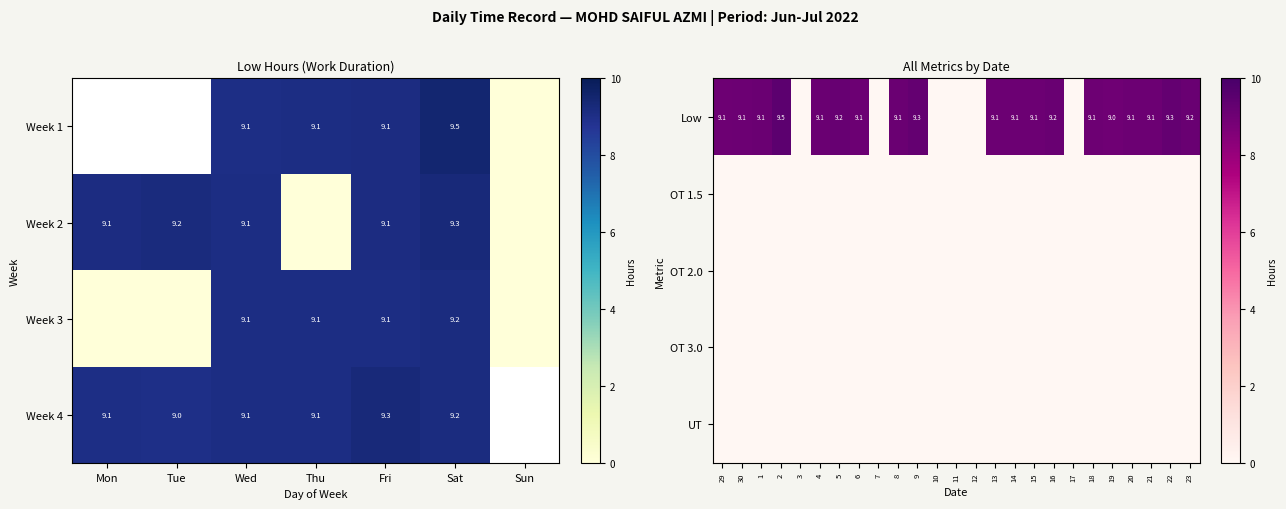

The Low series shows 14.8 at 16. True or false?

False